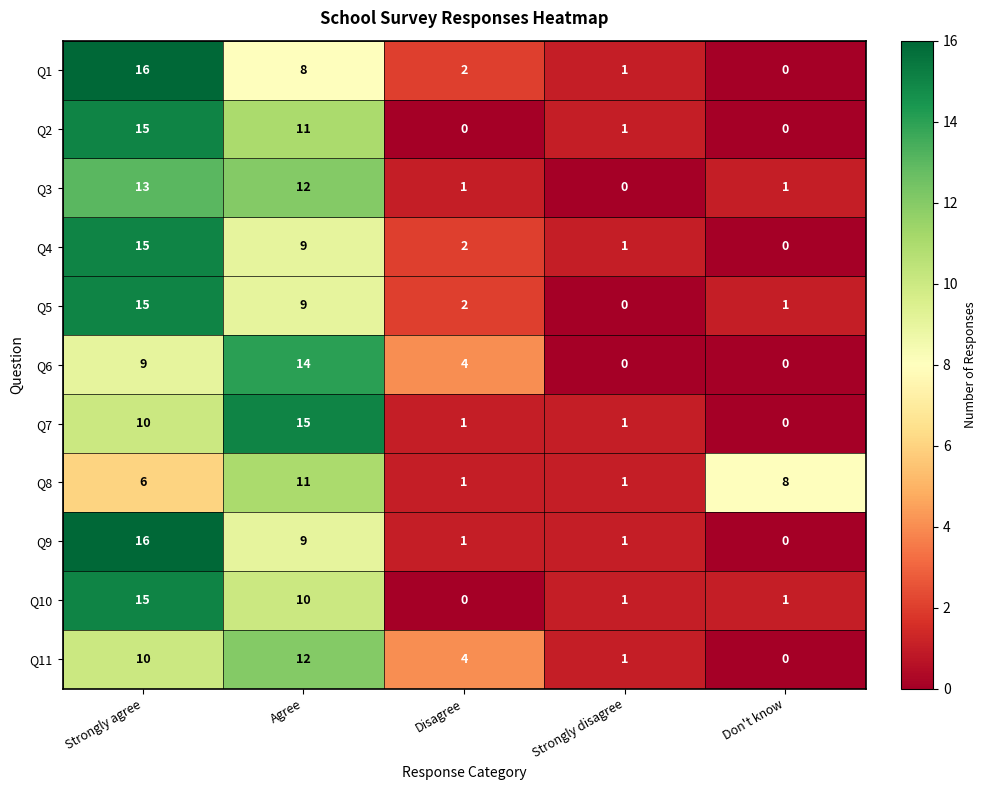

What is the difference between the maximum and minimum values in the Q5 series?

15